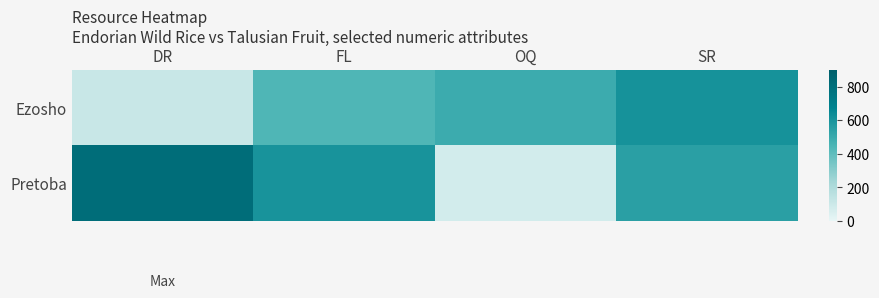

Which category has the lowest value across all series?

OQ